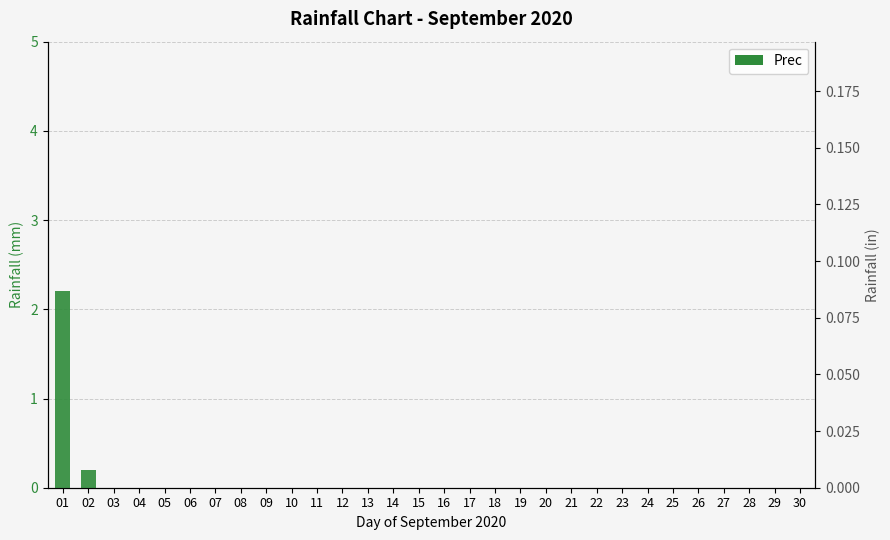

Between 20 and 16, which is larger?

20